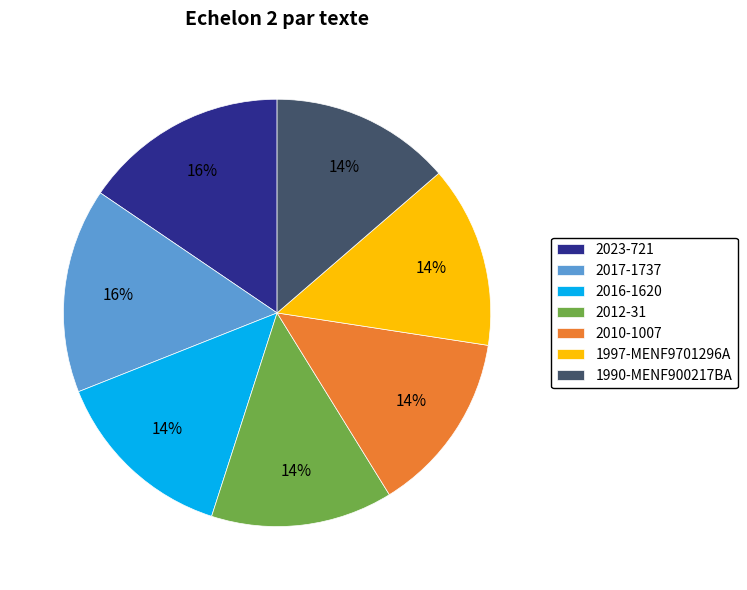

Is there any slice that represents more than half of the pie?

No